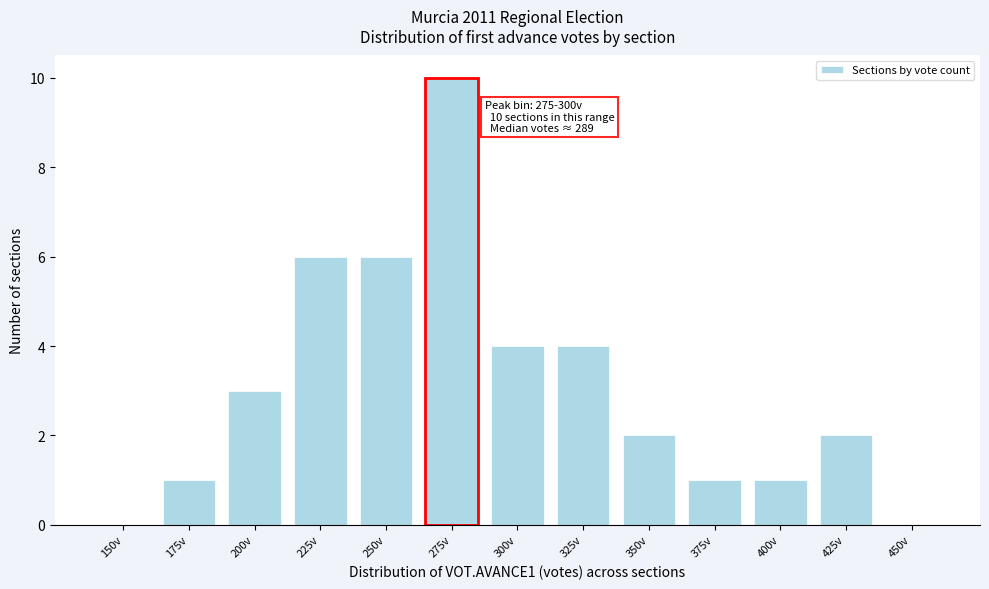

Reading right to left, list all the values displayed in this chart.

450v=0	425v=2	400v=1	375v=1	350v=2	325v=4	300v=4	275v=10	250v=6	225v=6	200v=3	175v=1	150v=0